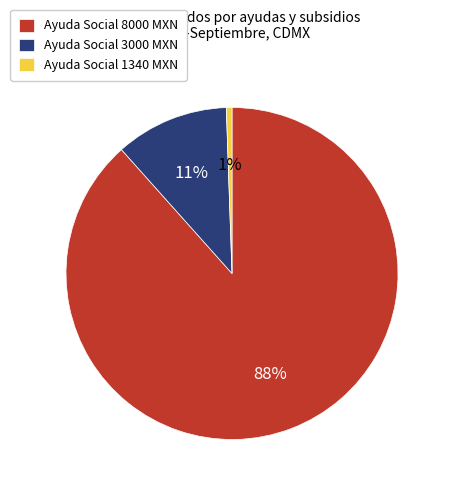

To the nearest percent, what is the combined percentage of Ayuda Social 3000 MXN and Ayuda Social 1340 MXN?

12%